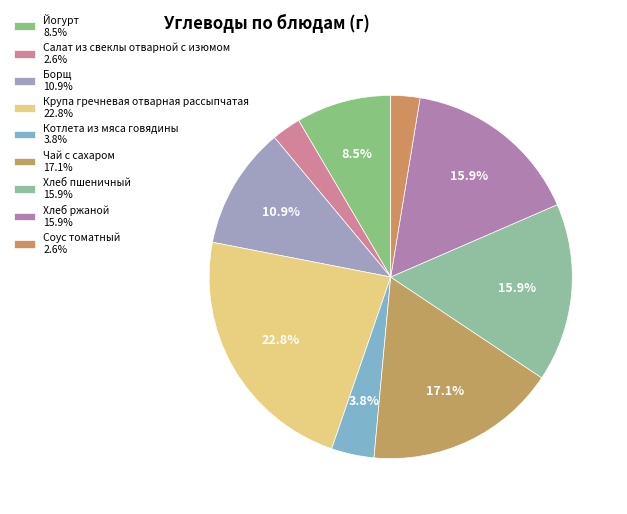

How many slices are in this pie chart?

9